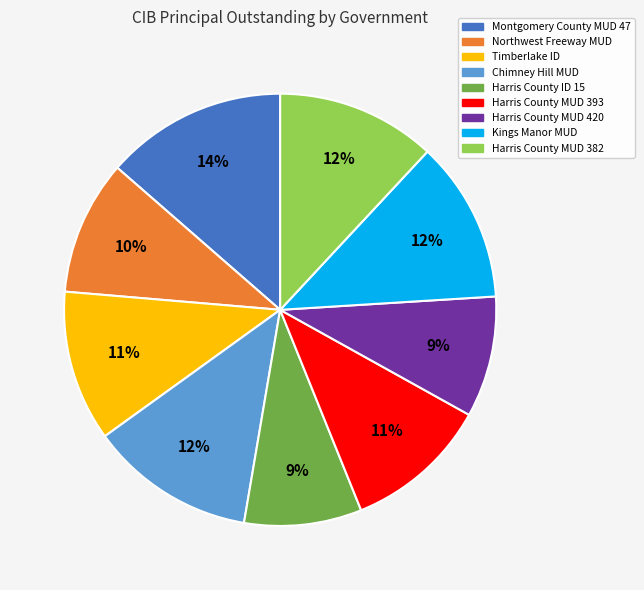

Does any single category account for the majority?

No